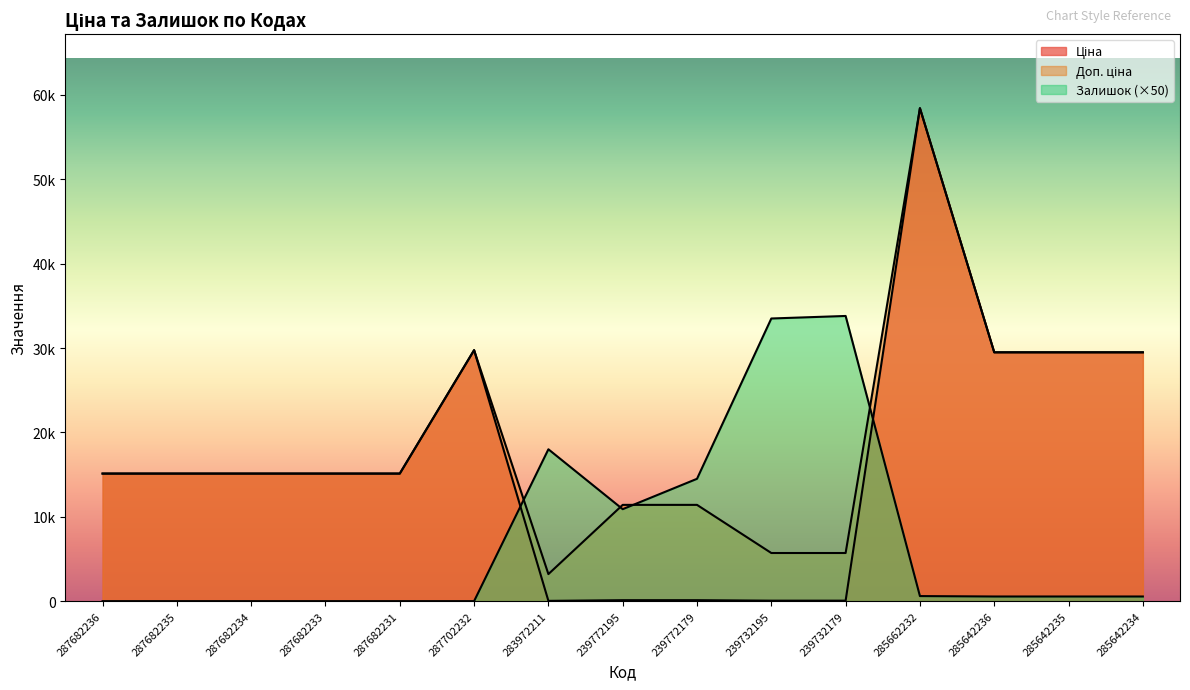

At which category does Ціна reach its first local valley?

283972211